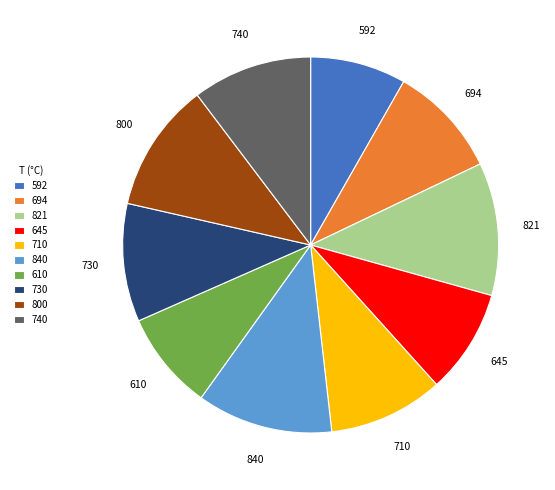

Which has a higher value, 592 or 740?

740